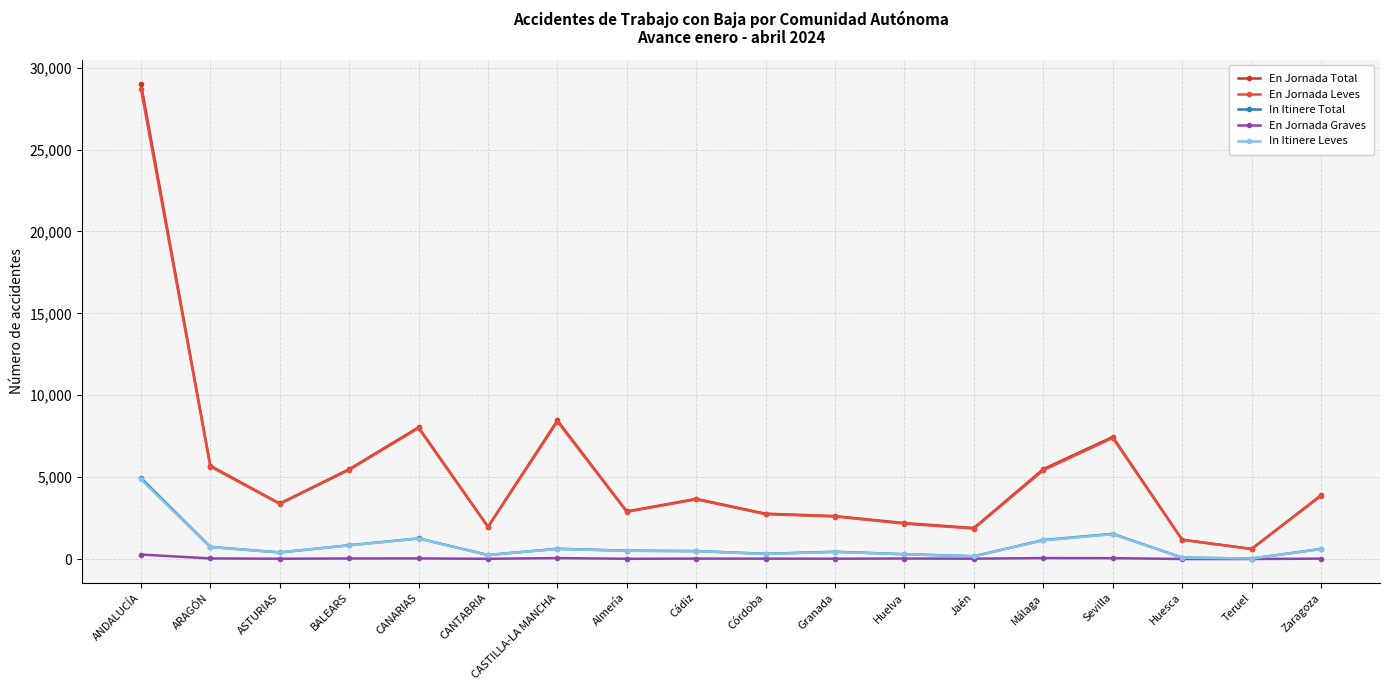

Which series has the largest range (max minus min)?

En Jornada Total